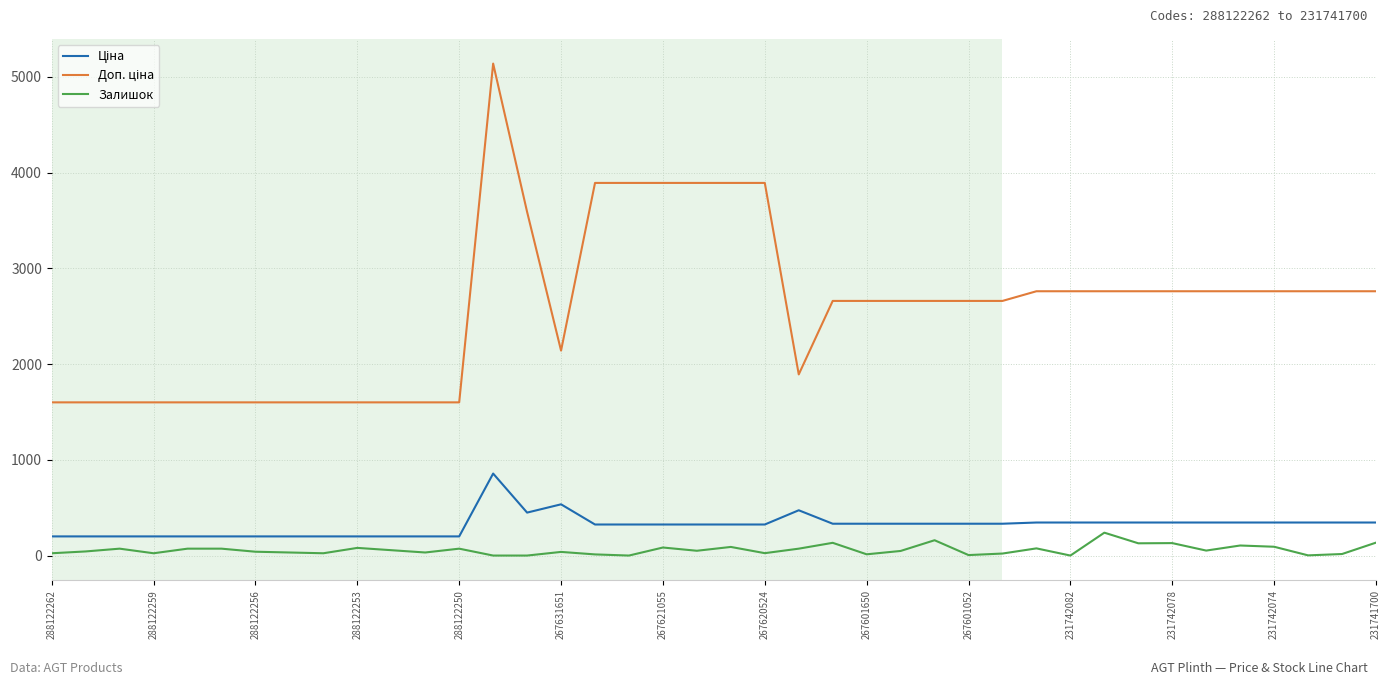

What is the highest value of the Залишок series?

239.0